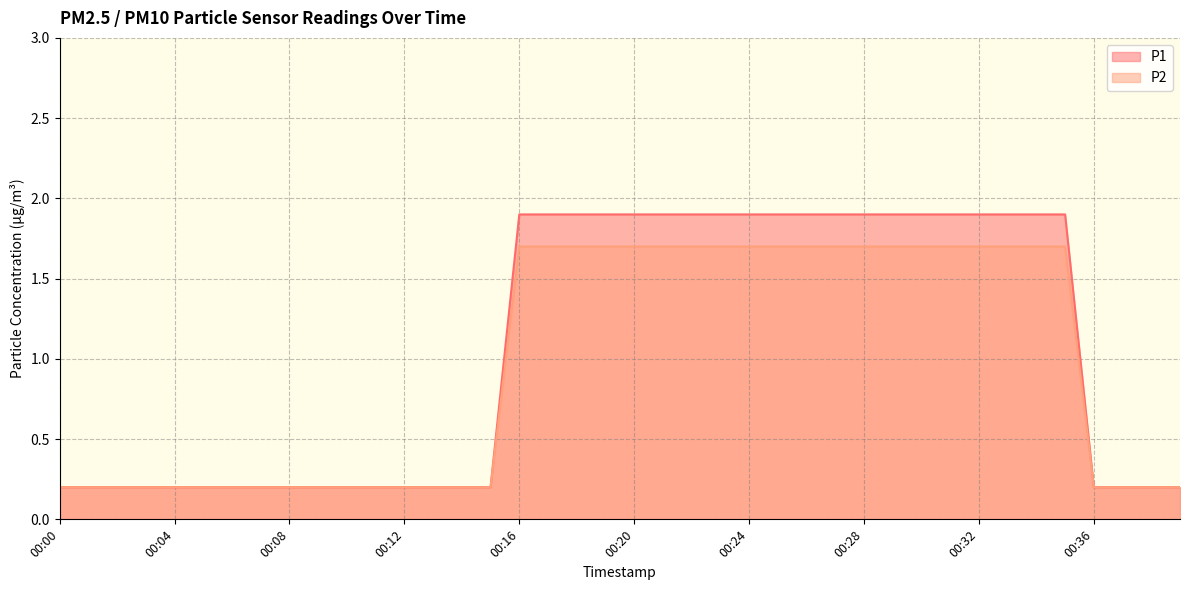

True or false: P2 and P1 cross at least once.

False